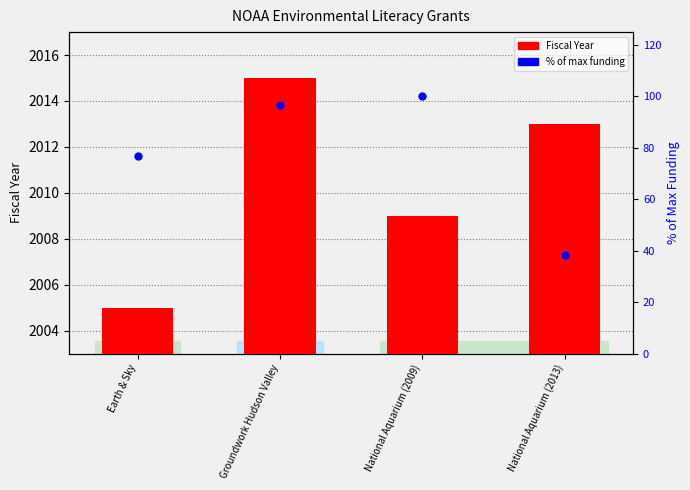

Which series reaches the minimum Y coordinate?

Fiscal Year (from 2003 baseline)